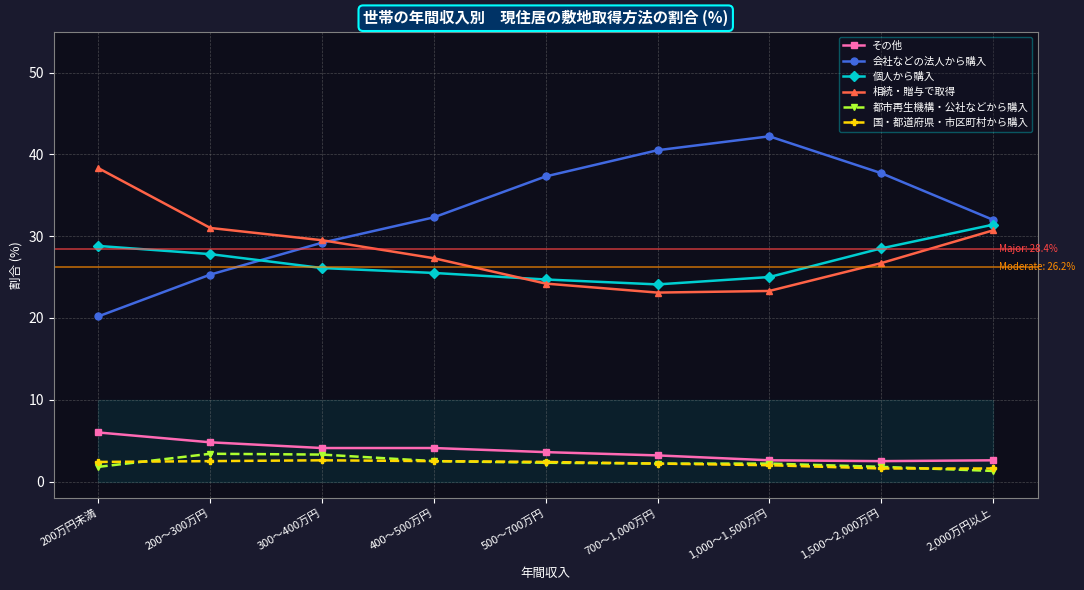

The 個人から購入 series shows 26.1 at 300～400万円. True or false?

True